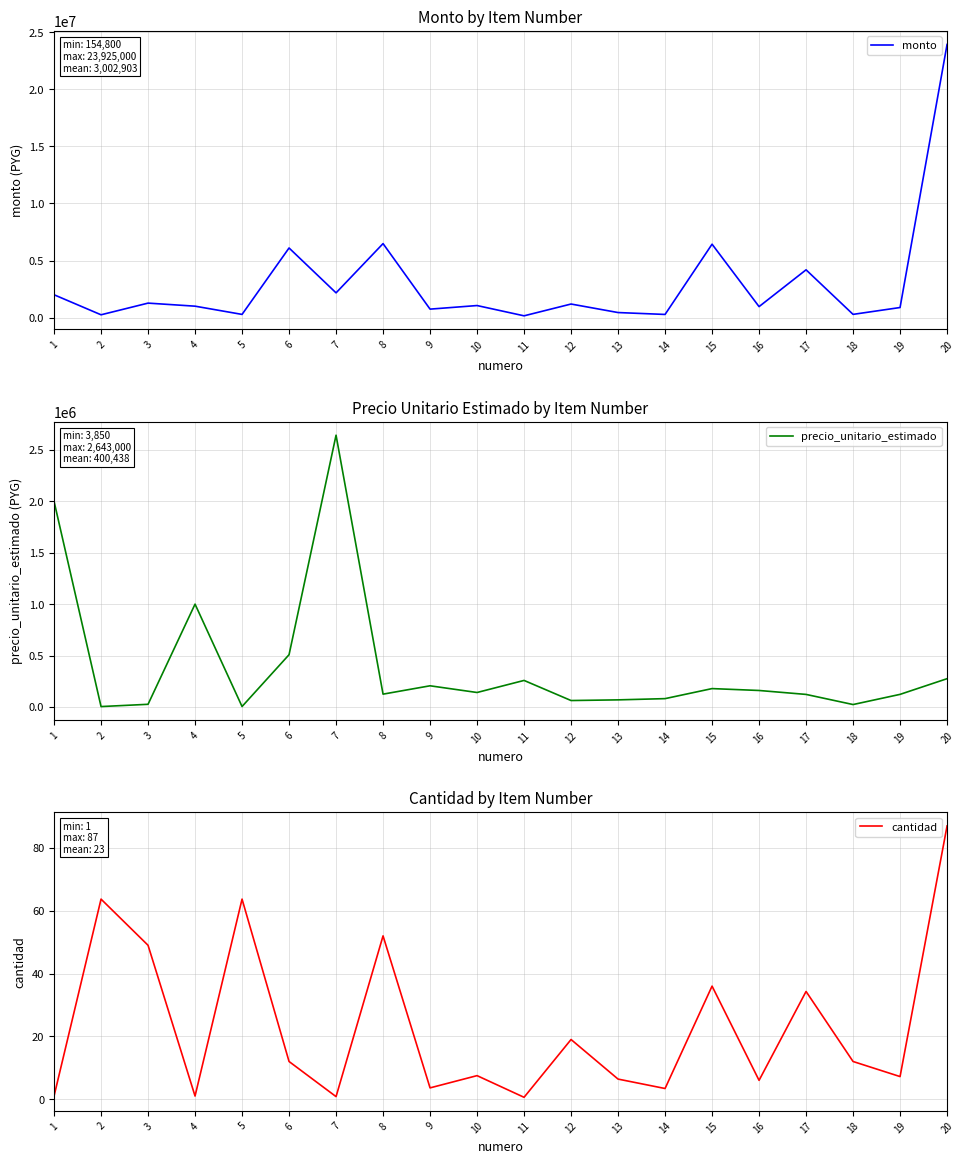

Reading right to left, extract all data points from this chart.

monto: 23925000.0	882000.0	282000.0	4184600.0	961650.0	6430320.0	275400.0	441600.0	1187500.0	154800.0	1055055.0	741060.0	6480500.0	2167260.0	6097500.0	278687.5	1000000.0	1267875.0	245245.0	2000000.0
precio_unitario_estimado: 275000.0	122500.0	23500.0	122000.0	160275.0	178620.0	81000.0	69000.0	62500.0	258000.0	140674.0	205850.0	124625.0	2643000.0	508125.0	4375.0	1000000.0	25875.0	3850.0	2000000.0
cantidad: 87.0	7.2	12.0	34.3	6.0	36.0	3.4	6.4	19.0	0.6	7.5	3.6	52.0	0.8	12.0	63.7	1.0	49.0	63.7	1.0